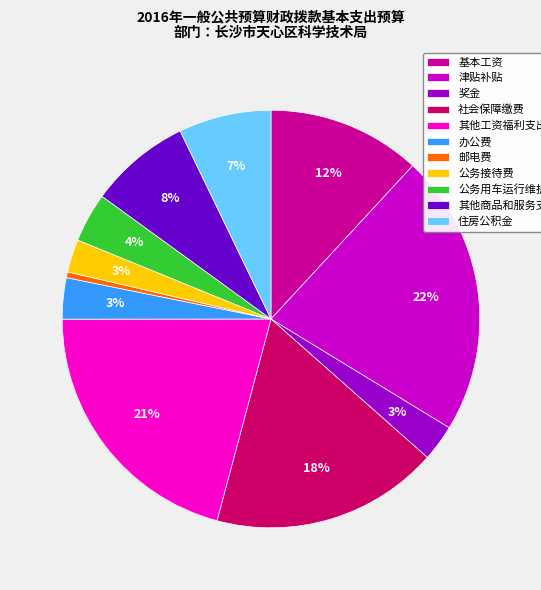

Between 邮电费 and 办公费, which is larger?

办公费